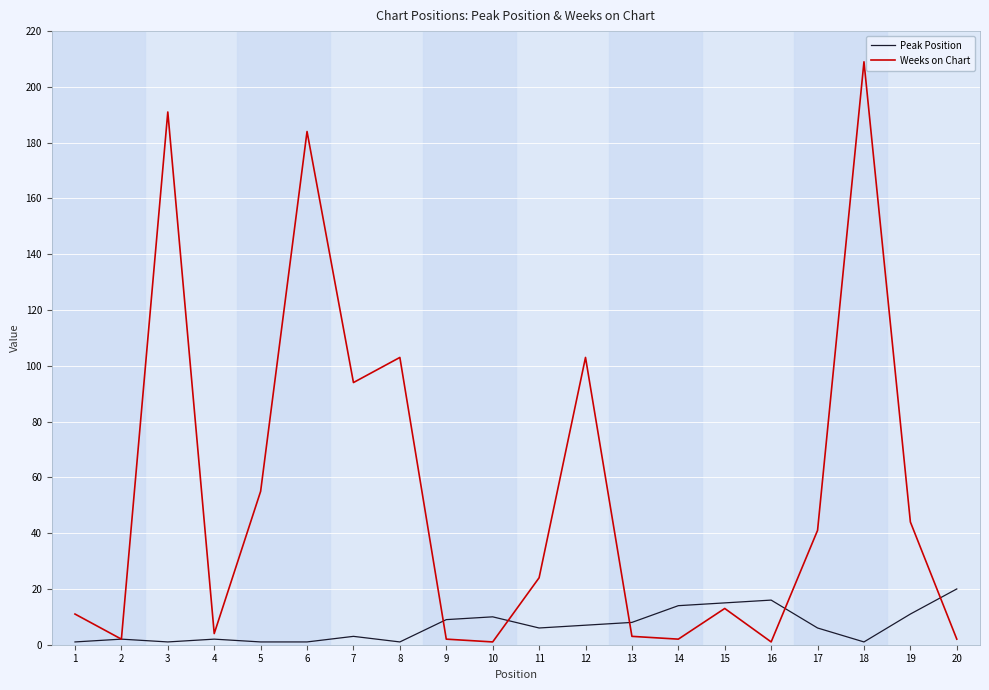

Is the value of Weeks on Chart at 6 greater than the value of Peak Position at 9?

Yes